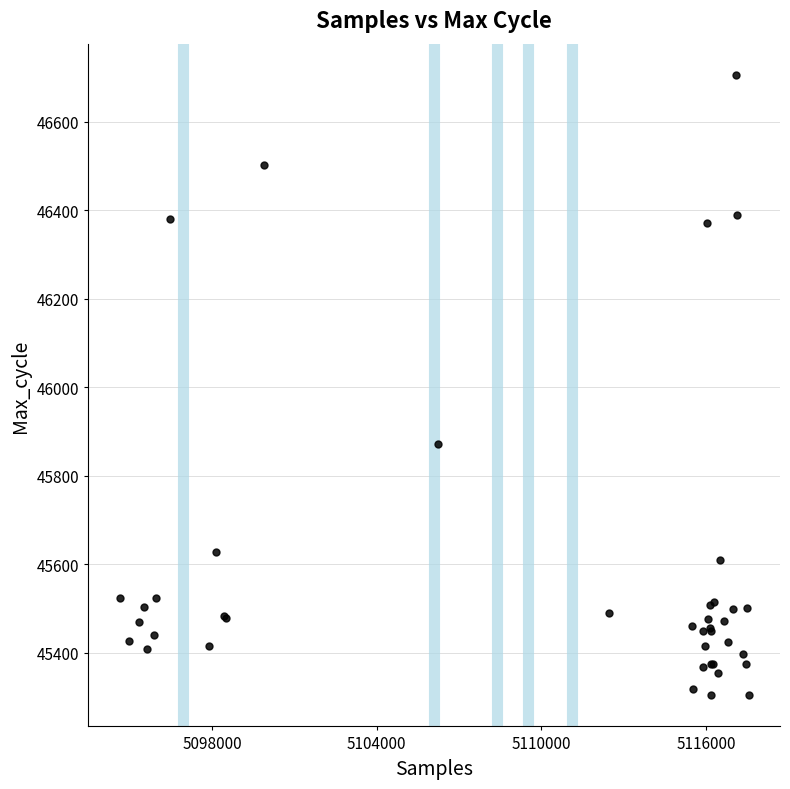

What Y value in the scatter plot is closest to 46005?

45872